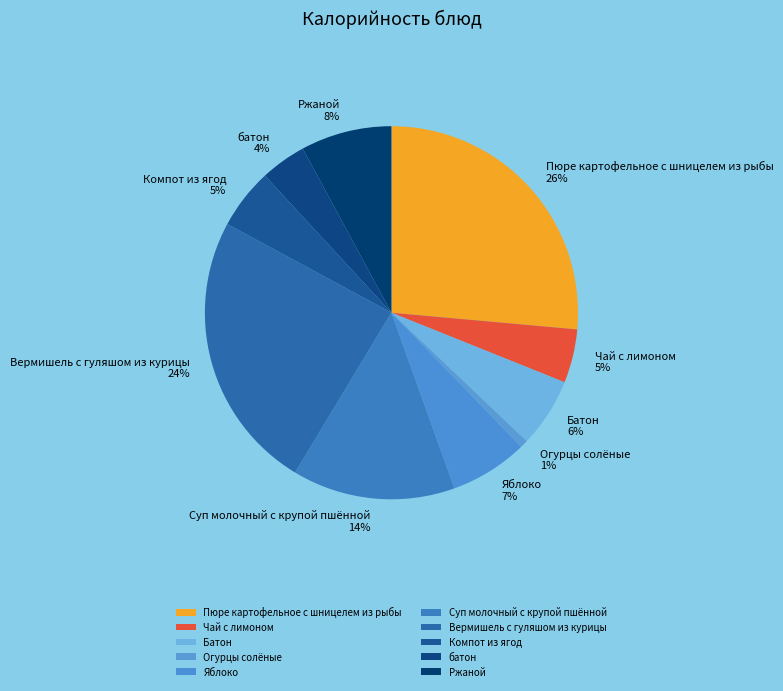

Which category has the biggest portion of the pie?

Пюре картофельное с шницелем из рыбы